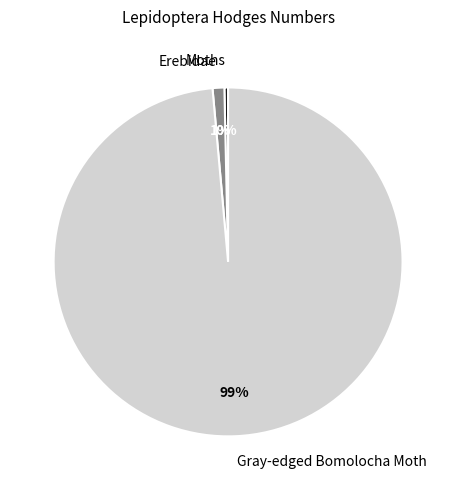

Rank the categories by value from highest to lowest.

Gray-edged Bomolocha Moth, Erebidae, Moths